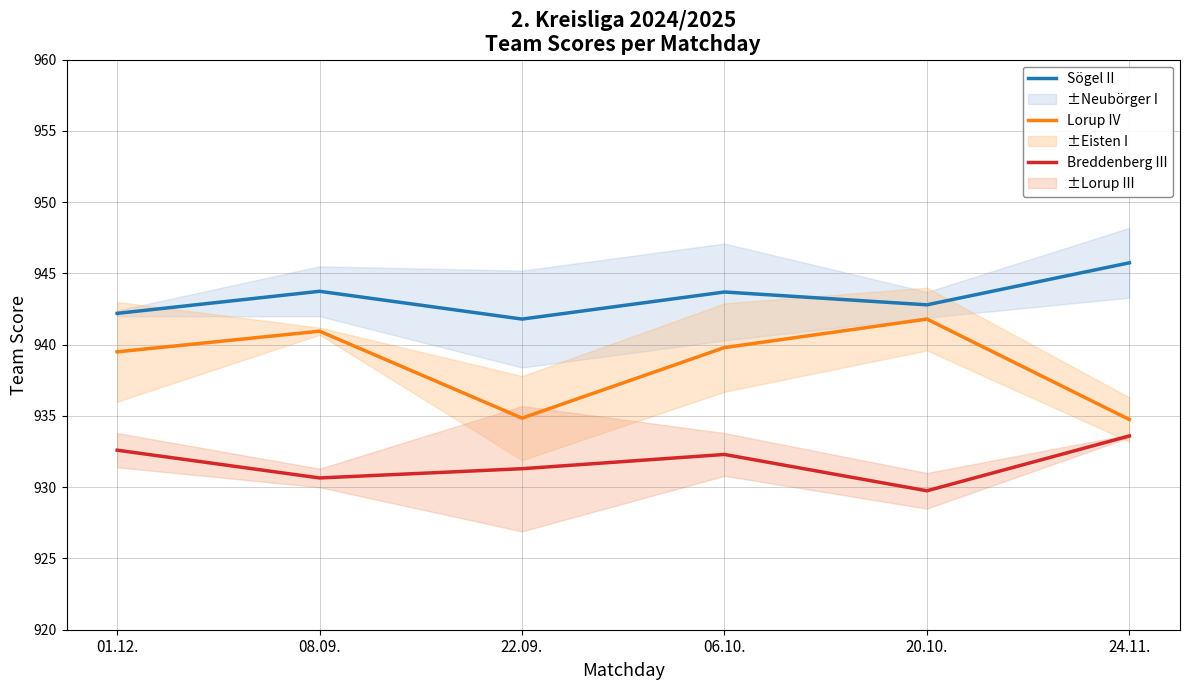

What is the smallest value displayed?

929.8